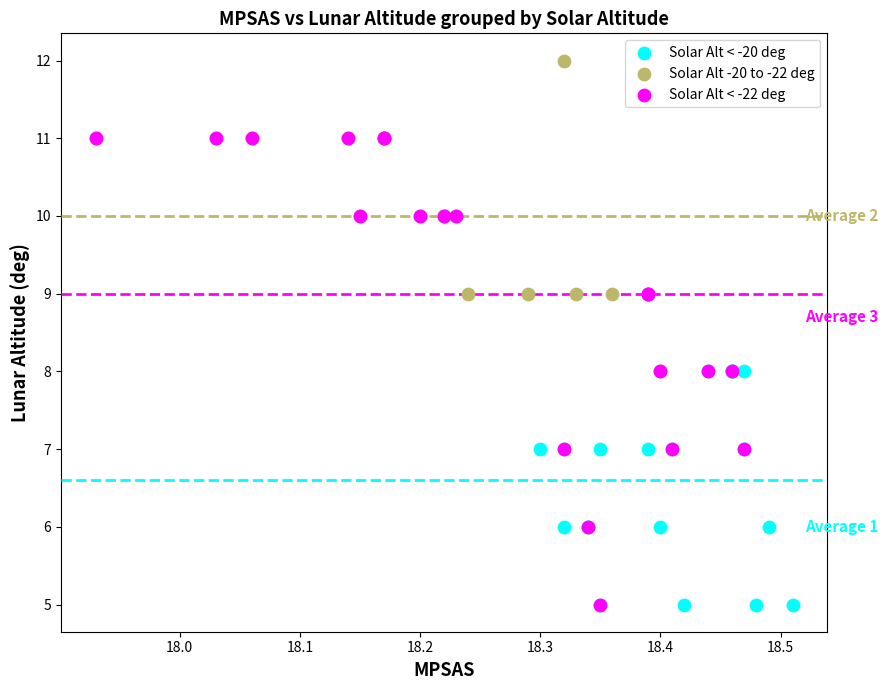

What are all the series names shown in the legend?

Solar Alt < -20 deg, Solar Alt -20 to -22 deg, Solar Alt < -22 deg